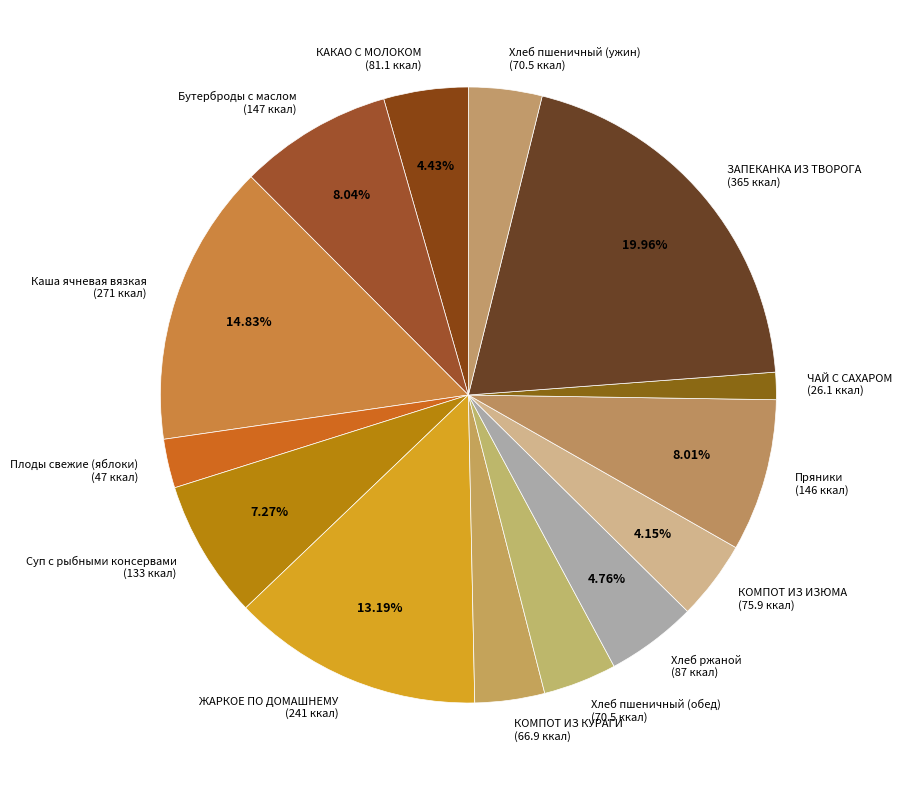

What percentage is the ЗАПЕКАНКА ИЗ ТВОРОГА slice, to the nearest percent?

20%